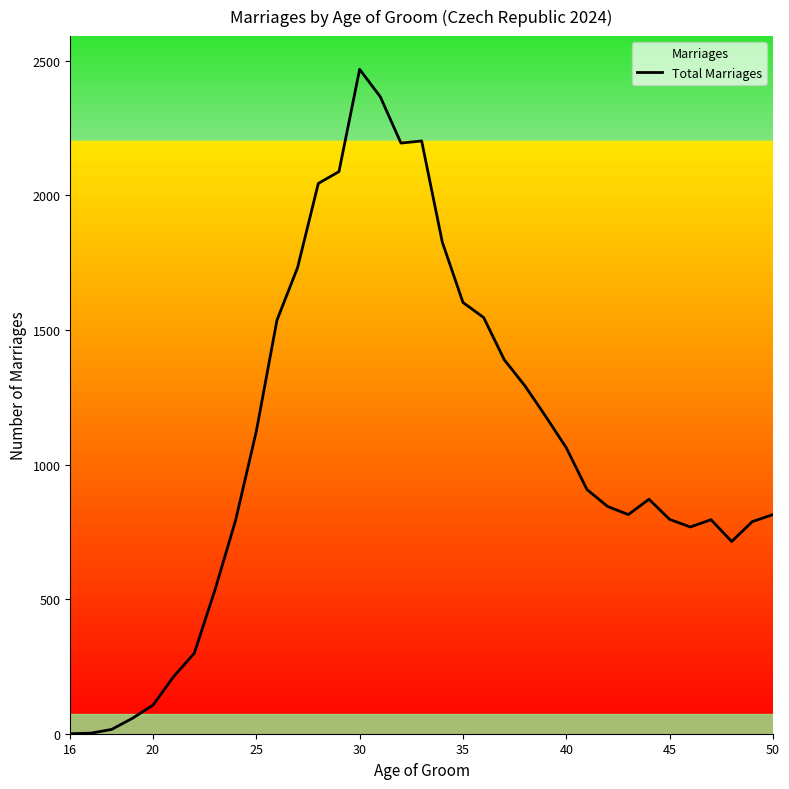

The value at 40 is 567. True or false?

False